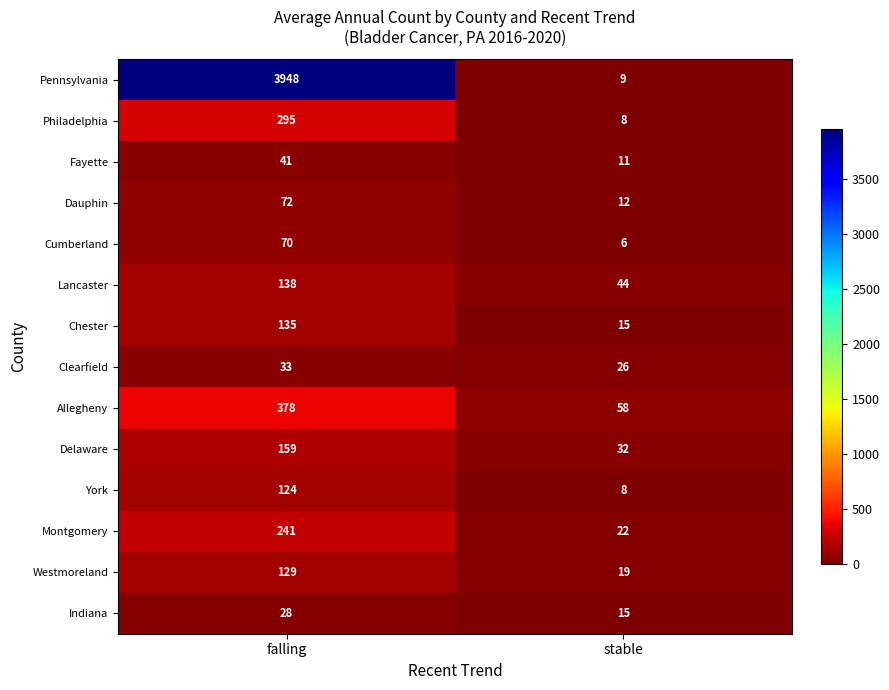

What is the difference between the maximum and minimum values in the Allegheny series?

320